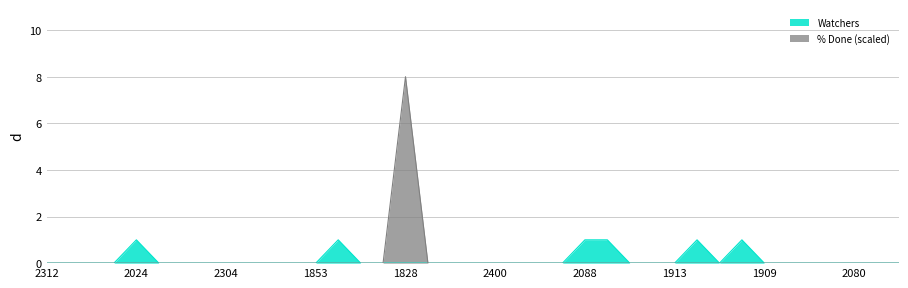

Reading left to right, transcribe all the data shown in this chart.

% Done: 0	0	0	0	0	0	0	0	0	0	0	0	0	0	0	0	8	0	0	0	0	0	0	0	0	0	0	0	0	0	0	0	0	0	0	0	0	0	0
Watchers: 0	0	0	0	1	0	0	0	0	0	0	0	0	1	0	0	0	0	0	0	0	0	0	0	1	1	0	0	0	1	0	1	0	0	0	0	0	0	0